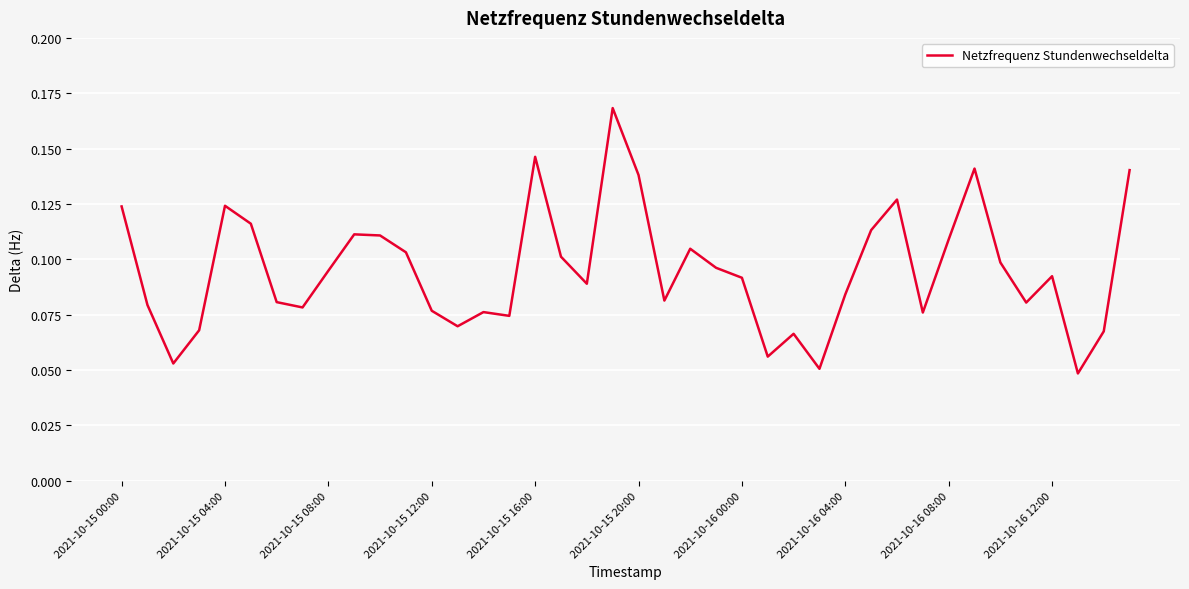

What is the value of the 32nd point from the left?

0.1